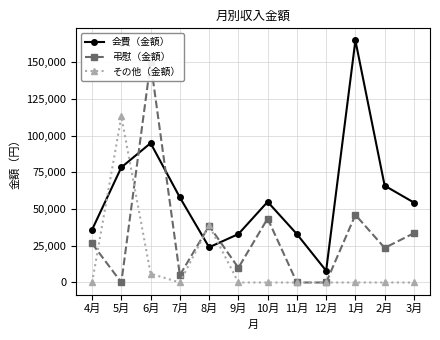

What is the label of the 7th point from the left?

10月